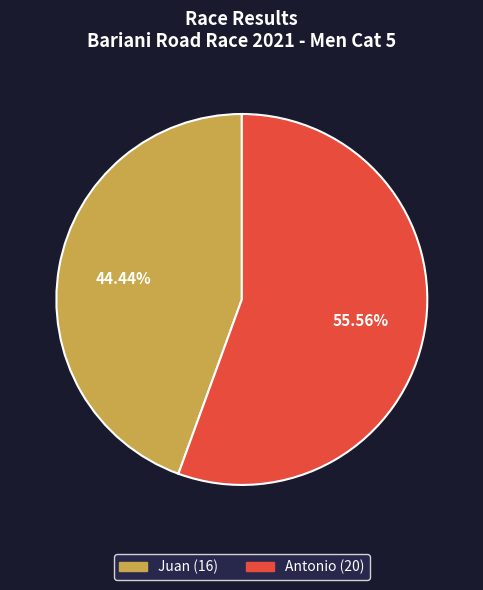

Rank the categories by value from lowest to highest.

Juan, Antonio